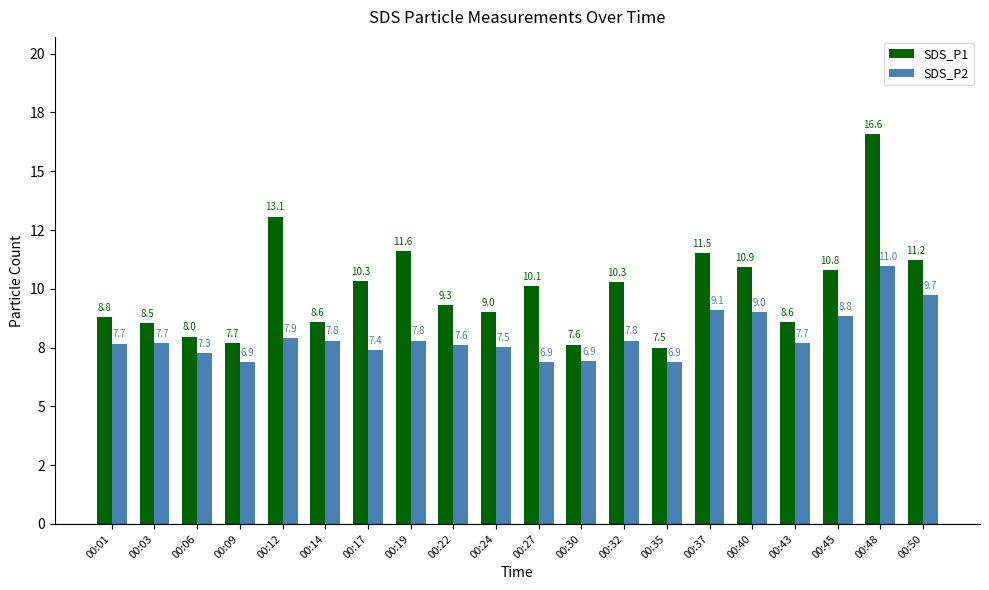

Is it true that SDS_P1 equals 14.7 at 00:17?

False